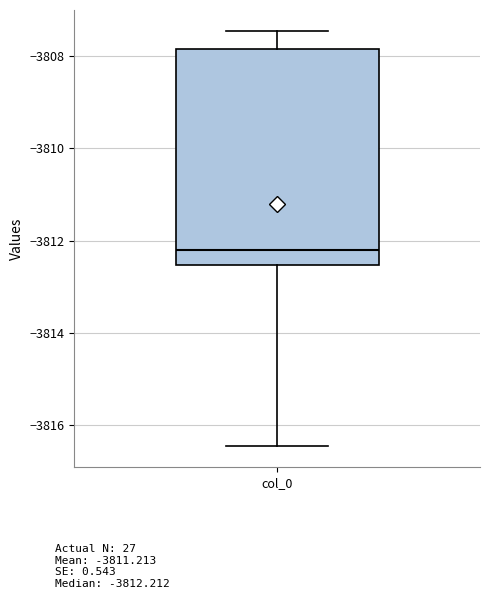

Transcribe this box plot: give where the median line is, the range the box spans, and where the two whiskers end, as read against the y-axis. The values are not printed on the chart, so give them approximately, as read against the axis.

median -3812.2, box -3812.6 to -3807.8, whiskers -3816.4 to -3807.4